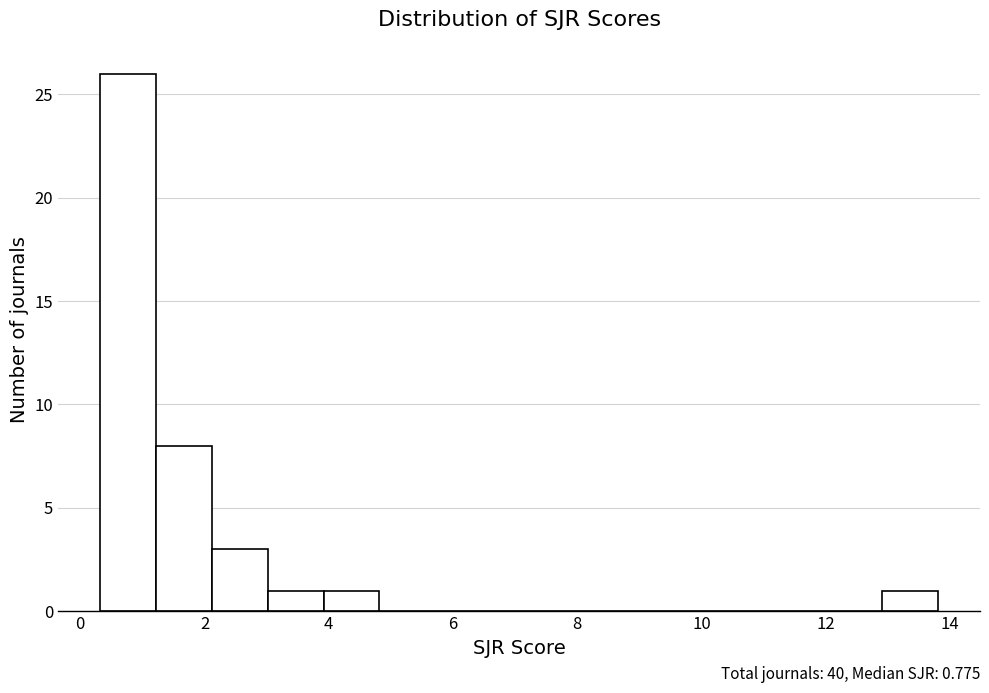

Which range on the x-axis has the tallest bar?

0.4 to 1.2